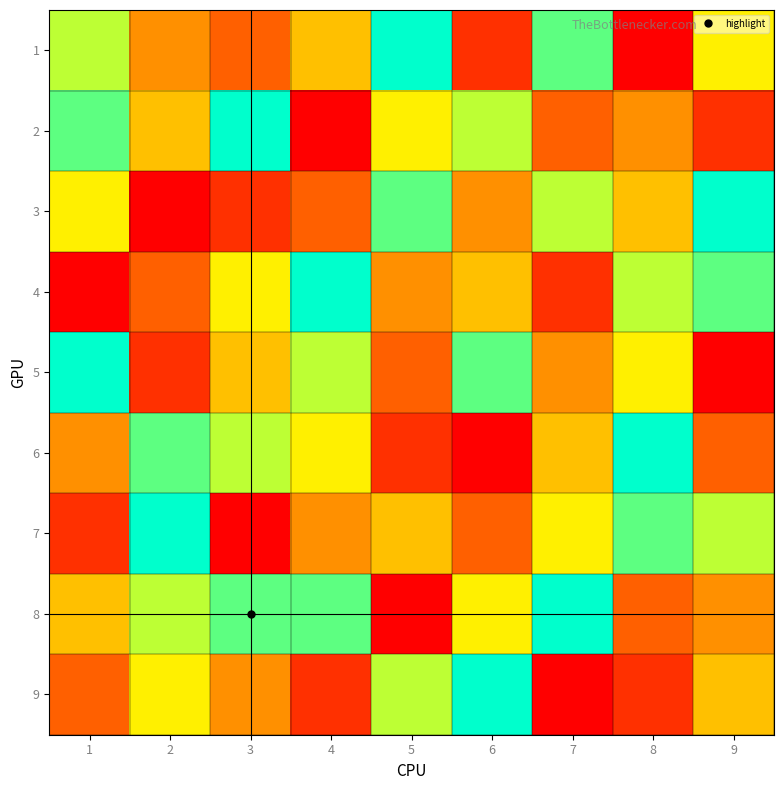

At which category is the sum across all series the highest?

1